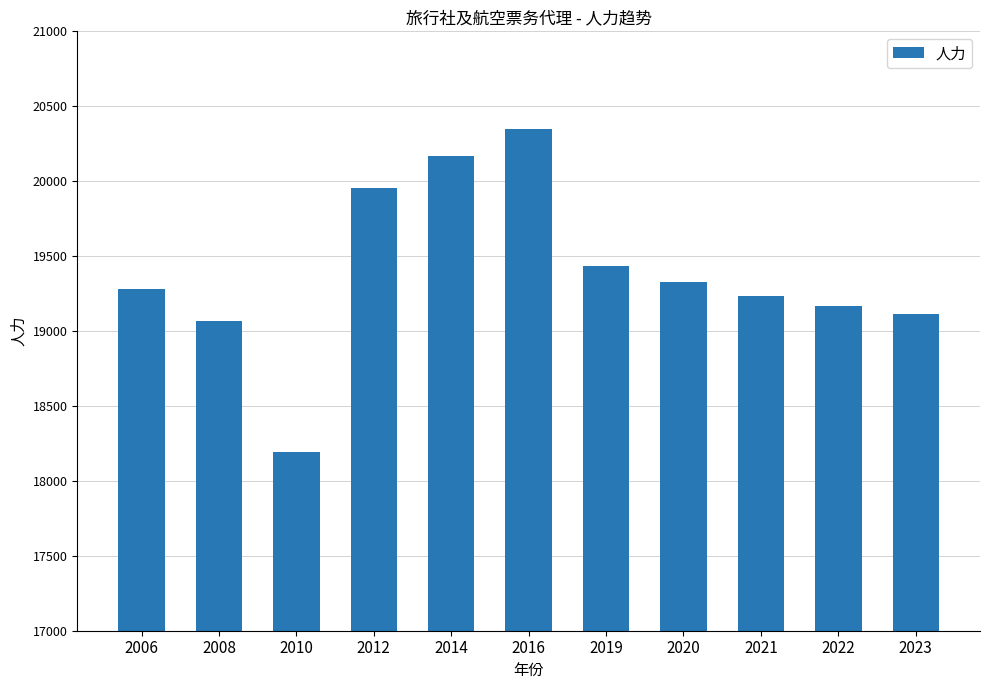

List the labels in order of value, largest first.

2016, 2014, 2012, 2019, 2020, 2006, 2021, 2022, 2023, 2008, 2010